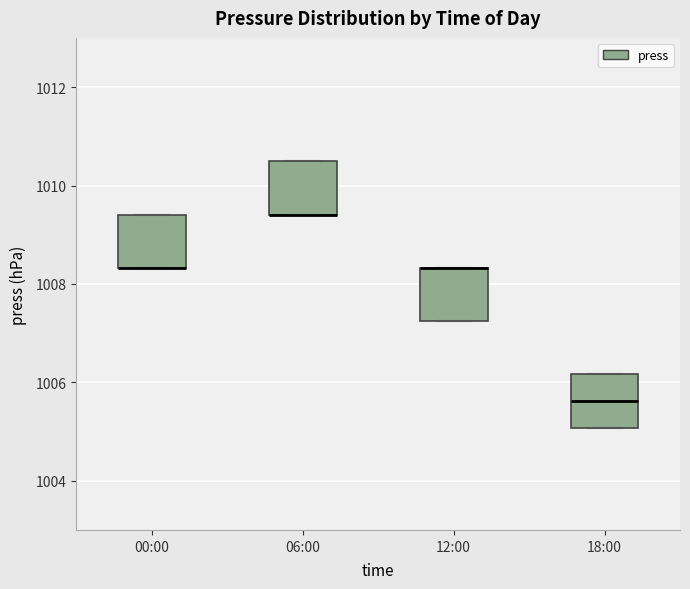

Reading left to right, read every box against the y-axis: the position of its median line, the range the box covers, and the ends of its whiskers. The values are not printed on the chart, so give them approximately, as read against the axis.

00:00: median 1008.4 (drawn on the box's lower edge), box 1008.4 to 1009.4, whiskers 1008.4 to 1009.4
06:00: median 1009.4 (drawn on the box's lower edge), box 1009.4 to 1010.6, whiskers 1009.4 to 1010.6
12:00: median 1008.4 (drawn on the box's upper edge), box 1007.2 to 1008.4, whiskers 1007.2 to 1008.4
18:00: median 1005.6, box 1005.0 to 1006.2, whiskers 1005.0 to 1006.2